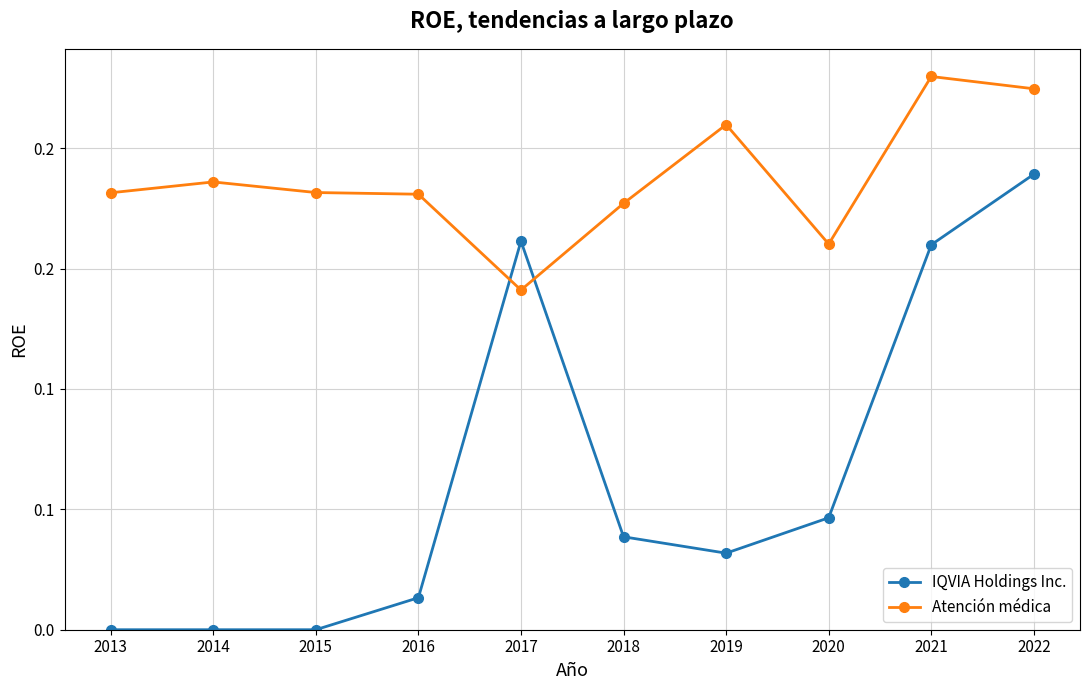

Between 2019 and 2022, which series saw the biggest shift?

IQVIA Holdings Inc.